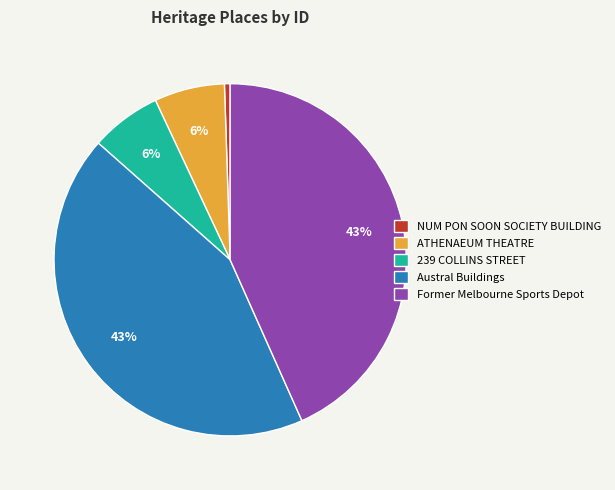

True or false: Former Melbourne Sports Depot accounts for 43% of the total.

True